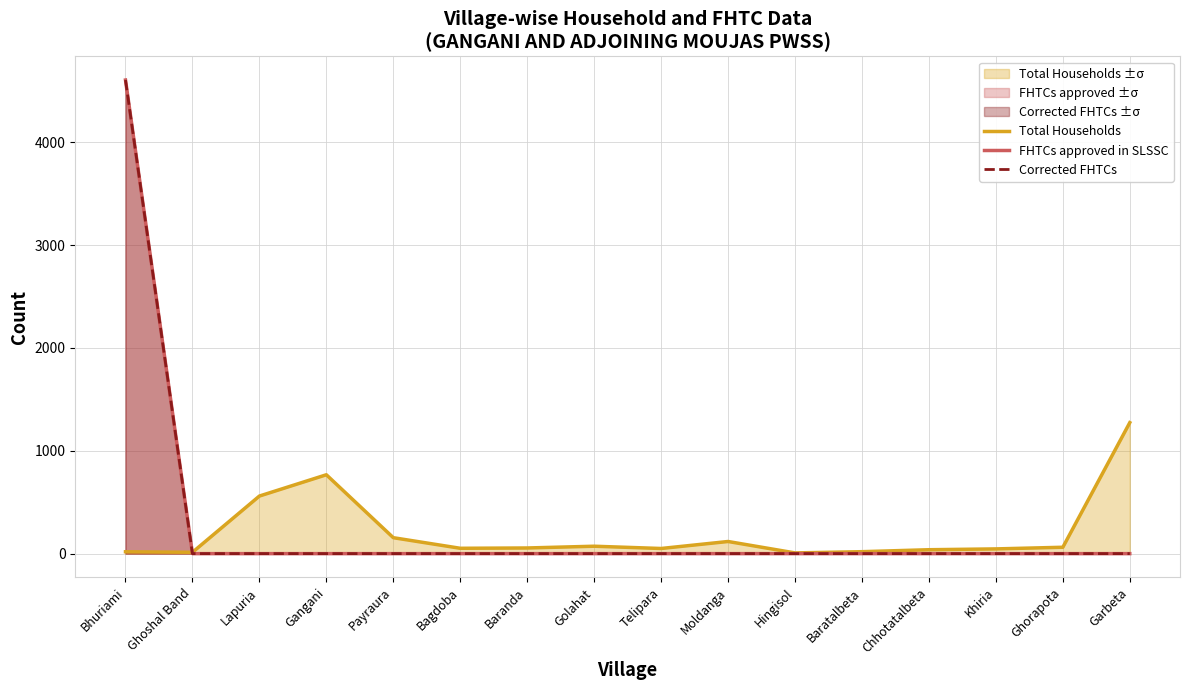

True or false: Total Households has more than 1 points higher than both neighbors.

True